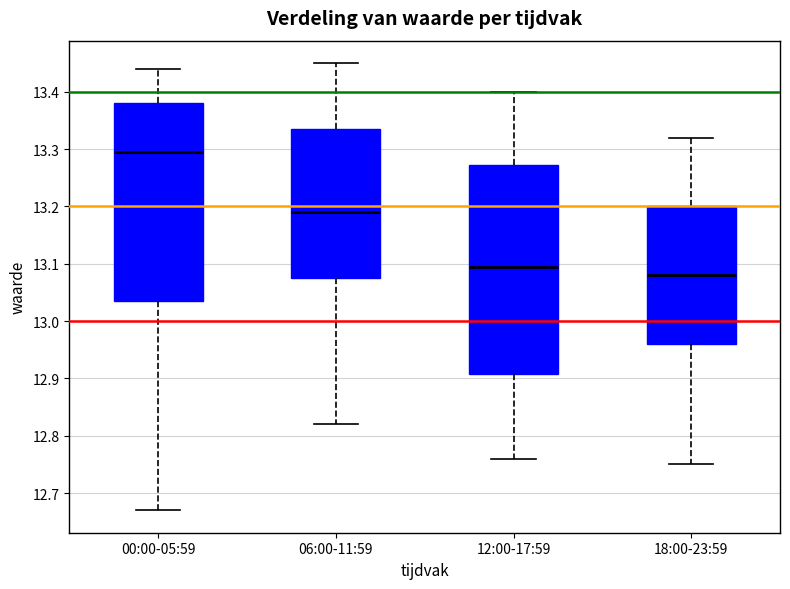

Where does the lower whisker of the box for 12:00-17:59 end on the y-axis? The values are not printed on the chart, so give them approximately, as read against the axis.

12.76